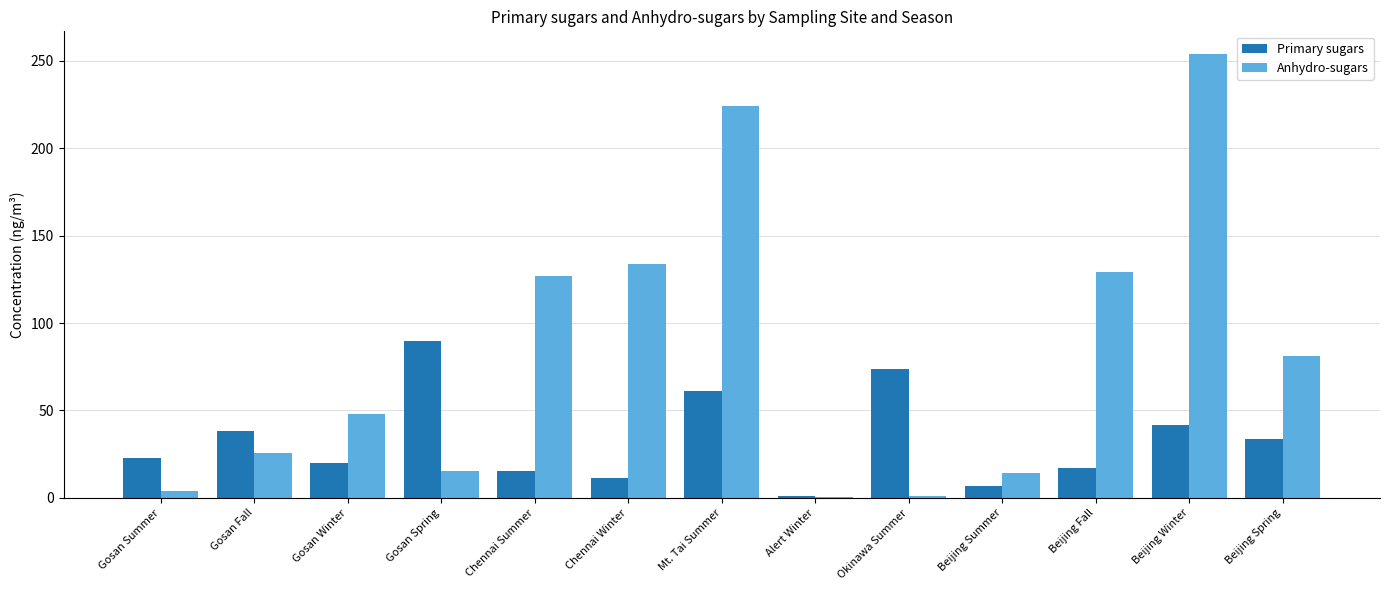

Between Beijing Summer and Beijing Winter, which series saw the biggest shift?

Anhydro-sugars